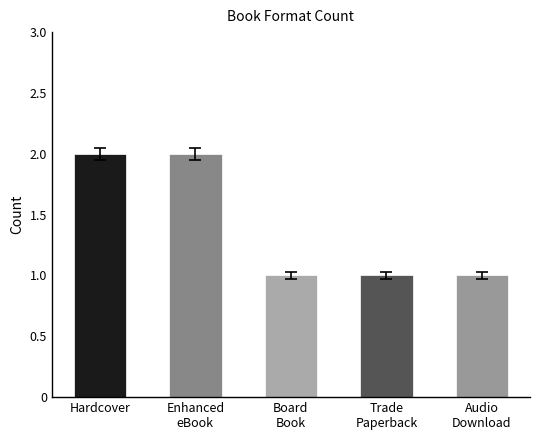

What is the sum of all values?

7